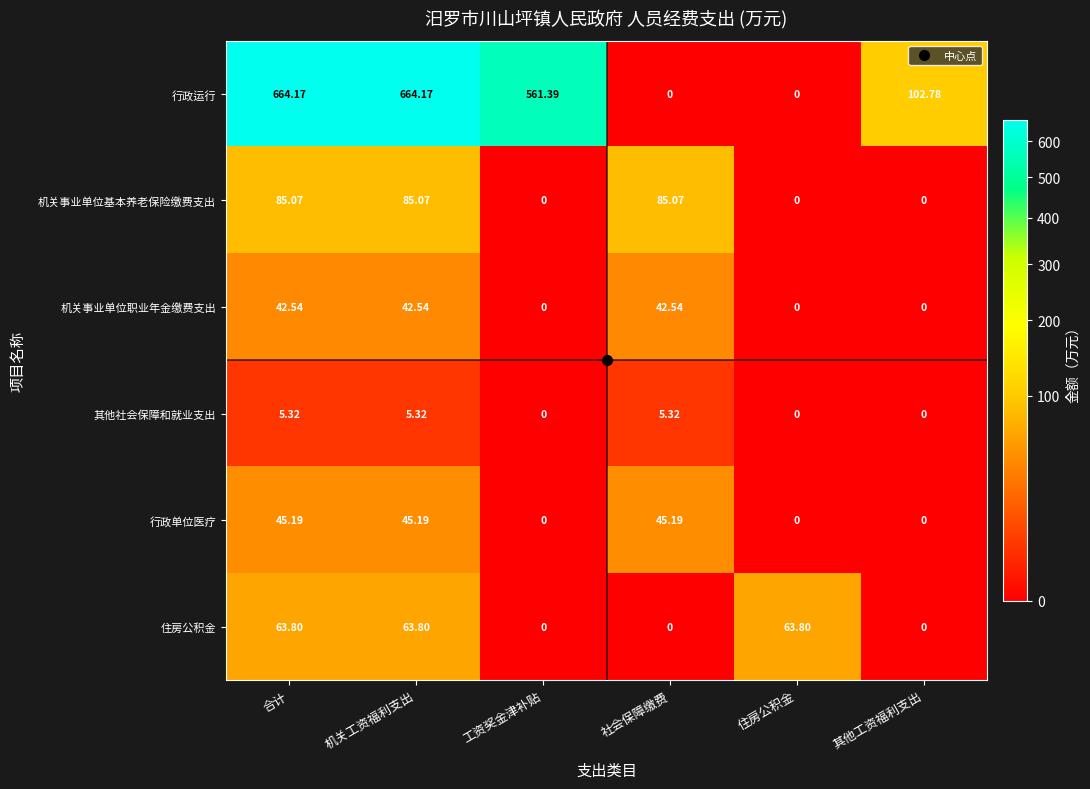

Which series has the largest total across all categories?

行政运行